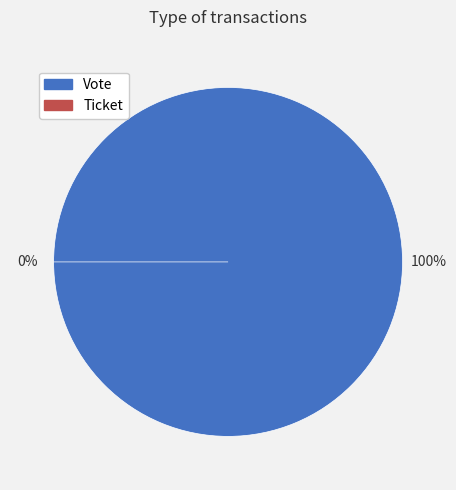

Rank the categories by value from highest to lowest.

Vote, Ticket